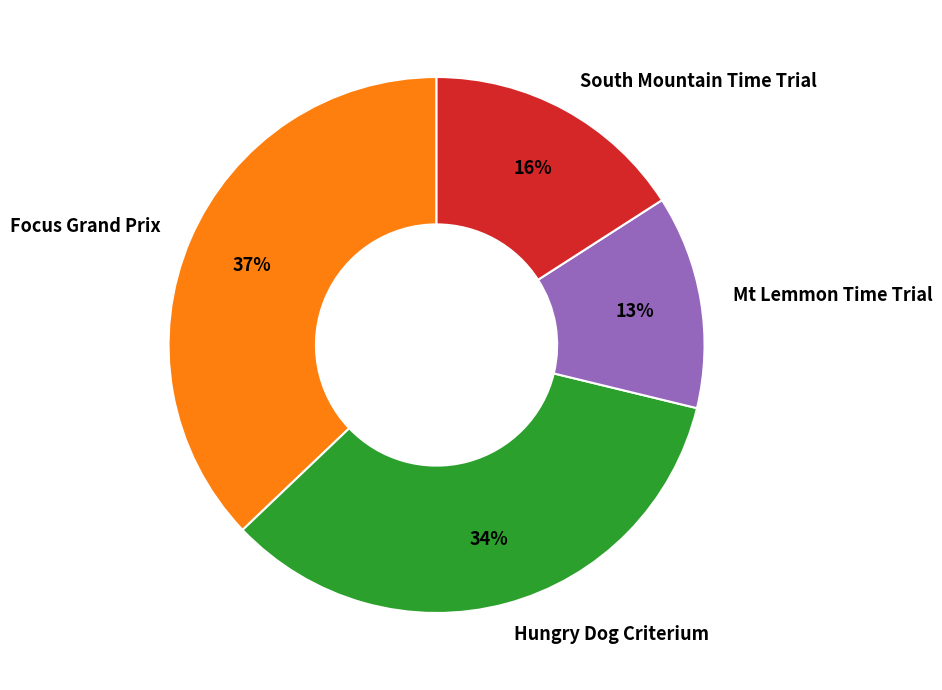

To the nearest percent, what portion does Focus Grand Prix represent?

37%